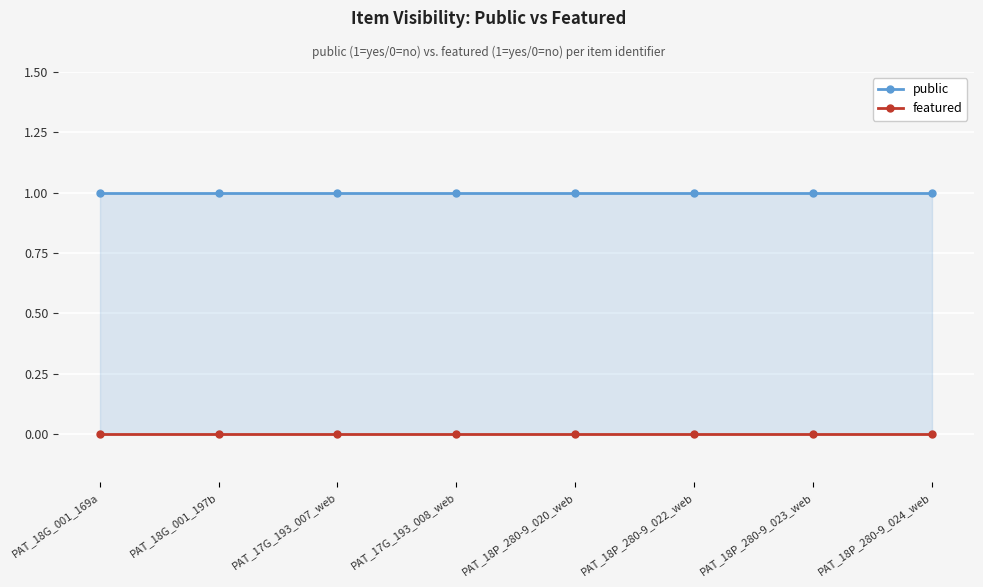

Reading left to right, extract all data points from this chart.

public: PAT_18G_001_169a=1	PAT_18G_001_197b=1	PAT_17G_193_007_web=1	PAT_17G_193_008_web=1	PAT_18P_280-9_020_web=1	PAT_18P_280-9_022_web=1	PAT_18P_280-9_023_web=1	PAT_18P_280-9_024_web=1
featured: PAT_18G_001_169a=0	PAT_18G_001_197b=0	PAT_17G_193_007_web=0	PAT_17G_193_008_web=0	PAT_18P_280-9_020_web=0	PAT_18P_280-9_022_web=0	PAT_18P_280-9_023_web=0	PAT_18P_280-9_024_web=0